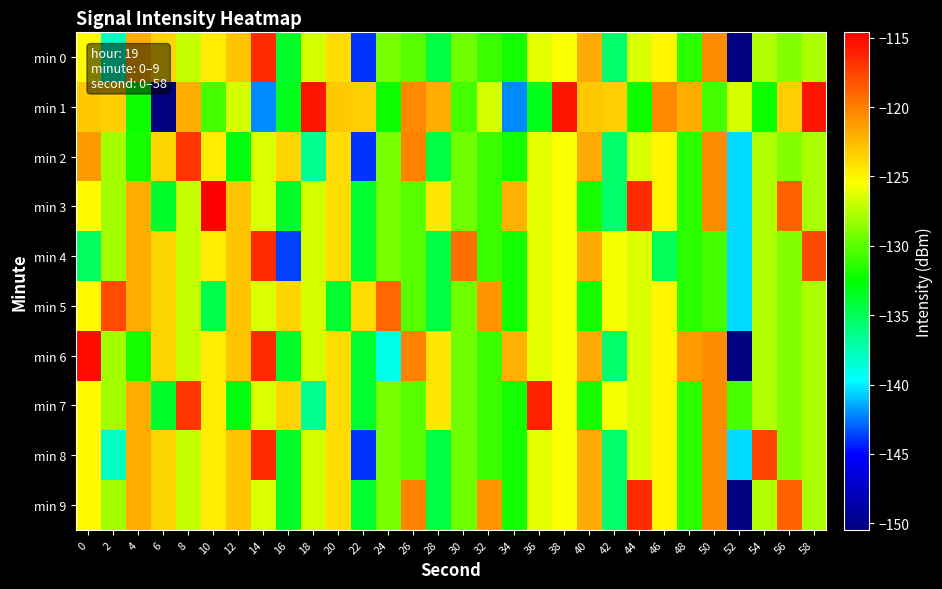

Reading left to right, extract all data points from this chart.

min 0: 0=-125.2	2=-137.9	4=-122.0	6=-123.7	8=-127.0	10=-124.6	12=-122.9	14=-116.5	16=-133.7	18=-126.5	20=-123.9	22=-143.9	24=-129.1	26=-130.1	28=-134.4	30=-129.3	32=-131.0	34=-132.1	36=-126.1	38=-125.5	40=-121.9	42=-135.6	44=-126.5	46=-125.0	48=-131.3	50=-120.6	52=-150.5	54=-127.5	56=-128.8	58=-127.7
min 1: 0=-123.1	2=-123.4	4=-132.2	6=-150.4	8=-122.0	10=-130.6	12=-126.6	14=-142.1	16=-133.4	18=-115.5	20=-123.1	22=-123.4	24=-132.2	26=-120.4	28=-122.0	30=-130.6	32=-126.6	34=-142.1	36=-133.4	38=-115.5	40=-123.1	42=-123.4	44=-132.2	46=-120.4	48=-122.0	50=-130.6	52=-126.6	54=-132.1	56=-123.4	58=-115.5
min 2: 0=-121.2	2=-127.9	4=-132.0	6=-123.7	8=-117.0	10=-124.6	12=-132.9	14=-126.5	16=-123.7	18=-136.5	20=-123.9	22=-143.9	24=-129.1	26=-120.1	28=-134.4	30=-129.3	32=-131.0	34=-132.1	36=-126.1	38=-125.5	40=-121.9	42=-135.6	44=-126.5	46=-125.0	48=-131.3	50=-120.6	52=-140.5	54=-127.5	56=-128.8	58=-127.7
min 3: 0=-125.2	2=-127.9	4=-122.0	6=-133.7	8=-127.0	10=-114.6	12=-122.9	14=-126.5	16=-133.7	18=-126.5	20=-123.9	22=-133.9	24=-129.1	26=-130.1	28=-124.4	30=-129.3	32=-131.0	34=-122.1	36=-126.1	38=-125.5	40=-131.9	42=-135.6	44=-116.5	46=-125.0	48=-131.3	50=-120.6	52=-140.5	54=-127.5	56=-118.8	58=-127.7
min 4: 0=-135.2	2=-127.9	4=-122.0	6=-123.7	8=-127.0	10=-124.6	12=-122.9	14=-116.5	16=-143.7	18=-126.5	20=-123.9	22=-133.9	24=-129.1	26=-130.1	28=-134.4	30=-119.3	32=-131.0	34=-132.1	36=-126.1	38=-125.5	40=-121.9	42=-125.6	44=-126.5	46=-135.0	48=-131.3	50=-130.6	52=-140.5	54=-127.5	56=-128.8	58=-117.7
min 5: 0=-125.2	2=-117.9	4=-122.0	6=-123.7	8=-127.0	10=-134.6	12=-122.9	14=-126.5	16=-123.7	18=-126.5	20=-133.9	22=-123.9	24=-119.1	26=-130.1	28=-134.4	30=-129.3	32=-121.0	34=-132.1	36=-126.1	38=-125.5	40=-131.9	42=-125.6	44=-126.5	46=-125.0	48=-131.3	50=-130.6	52=-140.5	54=-127.5	56=-128.8	58=-127.7
min 6: 0=-115.2	2=-127.9	4=-132.0	6=-123.7	8=-127.0	10=-124.6	12=-122.9	14=-116.5	16=-133.7	18=-126.5	20=-123.9	22=-133.9	24=-139.1	26=-120.1	28=-124.4	30=-129.3	32=-131.0	34=-122.1	36=-126.1	38=-125.5	40=-121.9	42=-135.6	44=-126.5	46=-125.0	48=-121.3	50=-120.6	52=-150.5	54=-127.5	56=-128.8	58=-127.7
min 7: 0=-125.2	2=-127.9	4=-122.0	6=-133.7	8=-117.0	10=-124.6	12=-132.9	14=-126.5	16=-123.7	18=-136.5	20=-123.9	22=-133.9	24=-129.1	26=-130.1	28=-124.4	30=-129.3	32=-131.0	34=-132.1	36=-116.1	38=-125.5	40=-131.9	42=-125.6	44=-126.5	46=-125.0	48=-131.3	50=-120.6	52=-130.5	54=-127.5	56=-128.8	58=-127.7
min 8: 0=-125.2	2=-137.9	4=-122.0	6=-123.7	8=-127.0	10=-124.6	12=-122.9	14=-116.5	16=-133.7	18=-126.5	20=-123.9	22=-143.9	24=-129.1	26=-130.1	28=-134.4	30=-129.3	32=-131.0	34=-132.1	36=-126.1	38=-125.5	40=-121.9	42=-135.6	44=-126.5	46=-125.0	48=-131.3	50=-120.6	52=-140.5	54=-117.5	56=-128.8	58=-127.7
min 9: 0=-125.2	2=-127.9	4=-122.0	6=-123.7	8=-127.0	10=-124.6	12=-122.9	14=-126.5	16=-133.7	18=-126.5	20=-123.9	22=-133.9	24=-129.1	26=-120.1	28=-134.4	30=-129.3	32=-121.0	34=-132.1	36=-126.1	38=-125.5	40=-121.9	42=-135.6	44=-116.5	46=-125.0	48=-131.3	50=-120.6	52=-150.5	54=-127.5	56=-118.8	58=-127.7